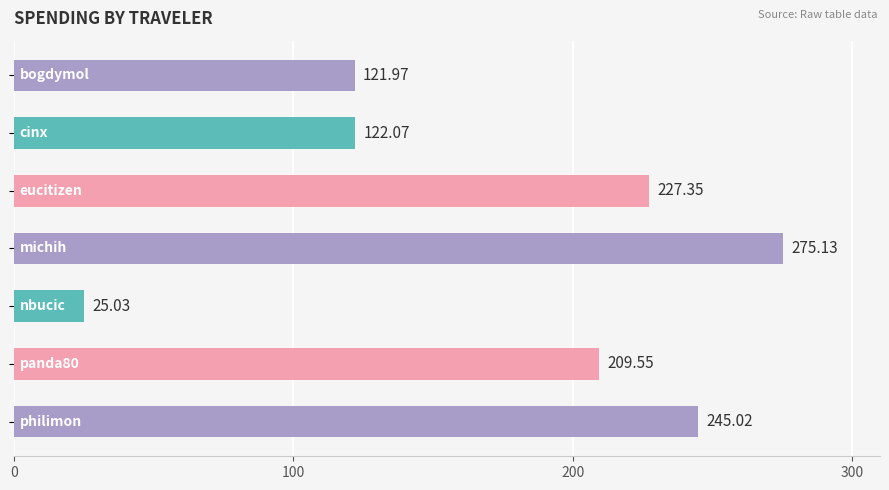

What is the difference between the maximum and minimum values?

250.1